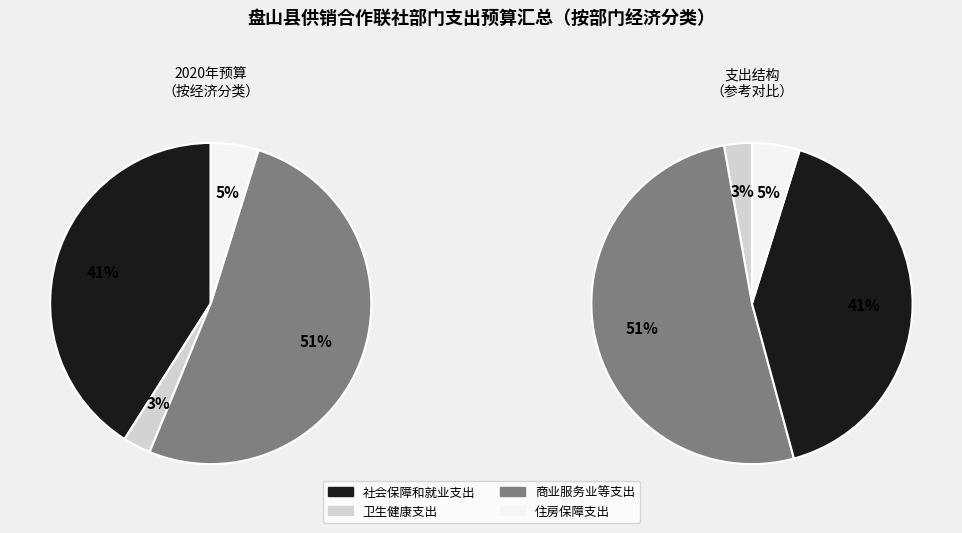

What percentage is the 商业服务业等支出 slice, to the nearest percent?

51%